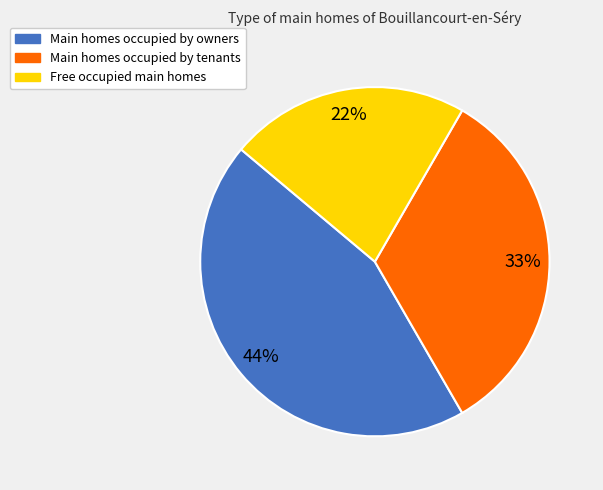

Is there a majority slice in this chart?

No